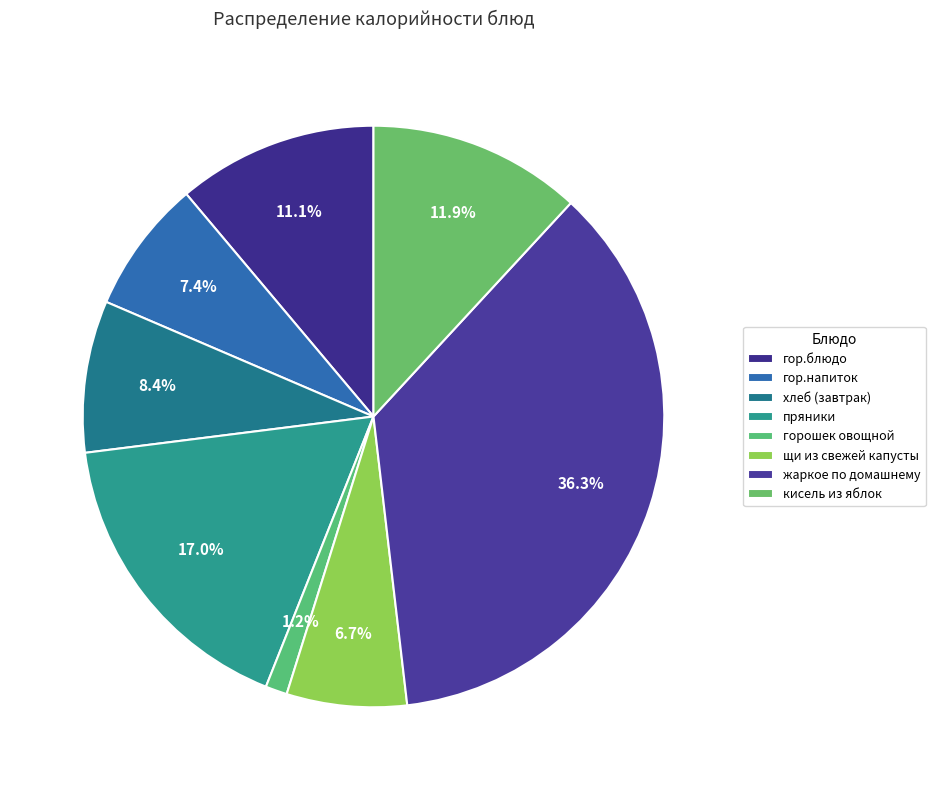

What is the smallest slice in the pie chart?

горошек овощной